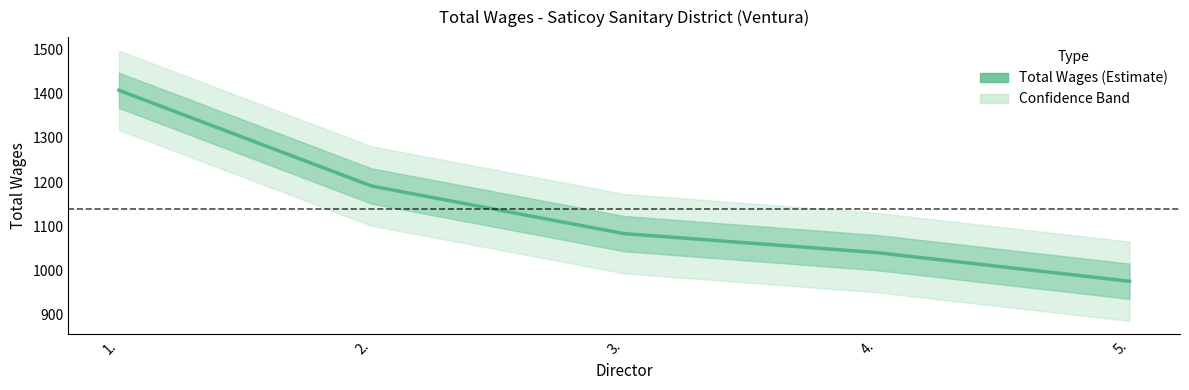

Rank the categories by value from lowest to highest.

5., 4., 3., 2., 1.